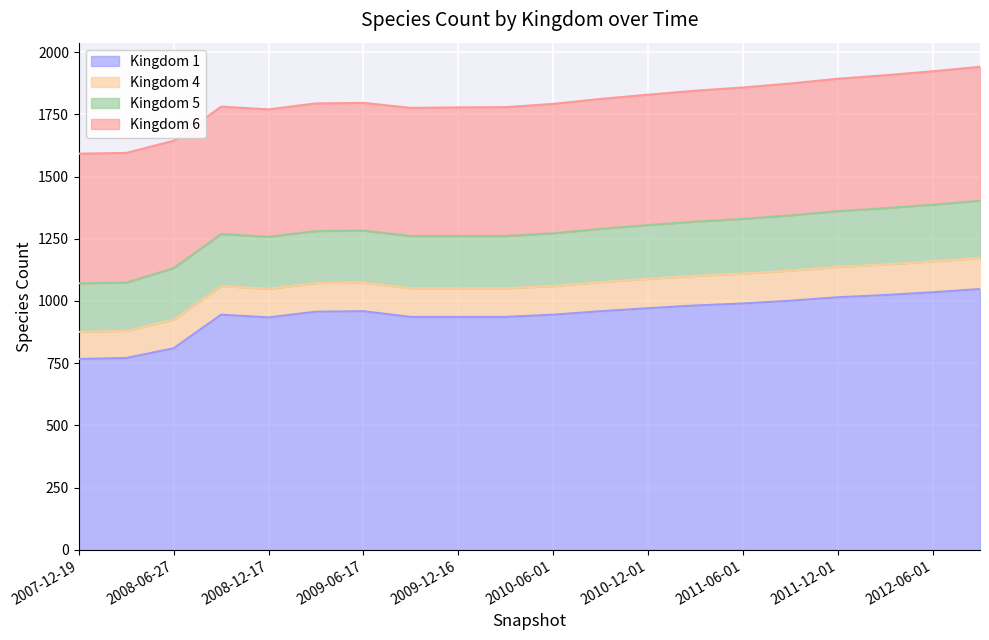

True or false: 1 and 4 cross at least once.

False